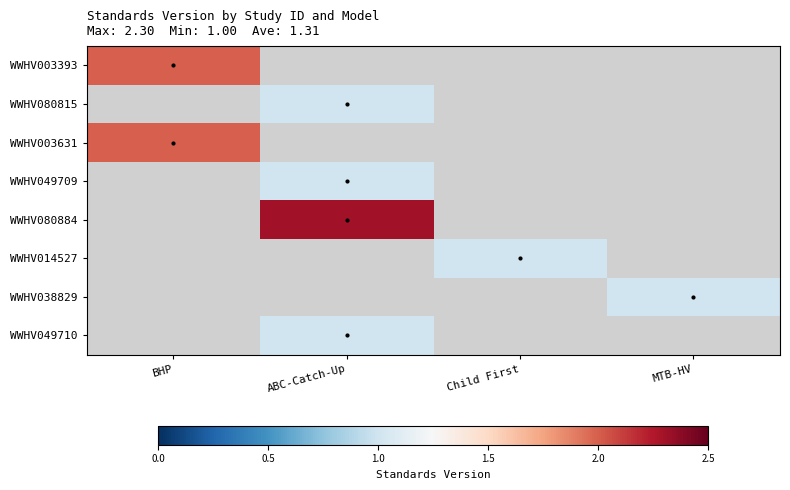

What is the difference between the highest and lowest values at BHP?

2.0